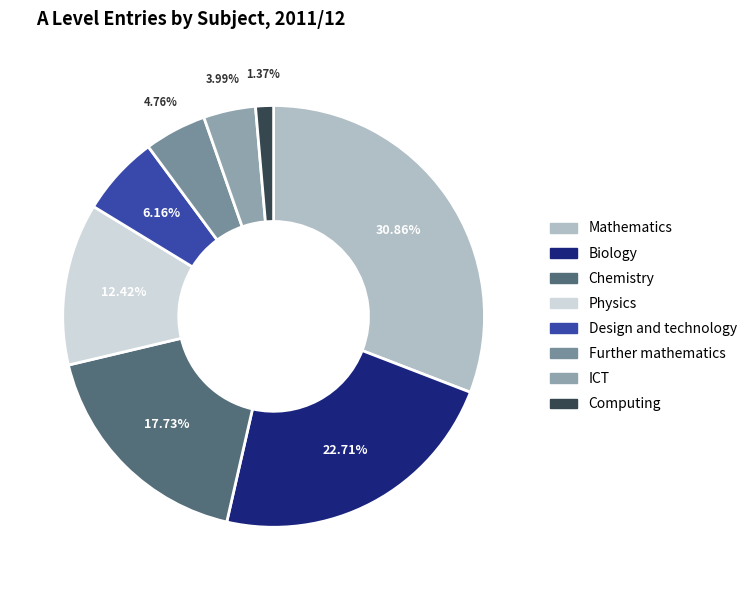

What percentage is the Physics slice, to the nearest percent?

12%